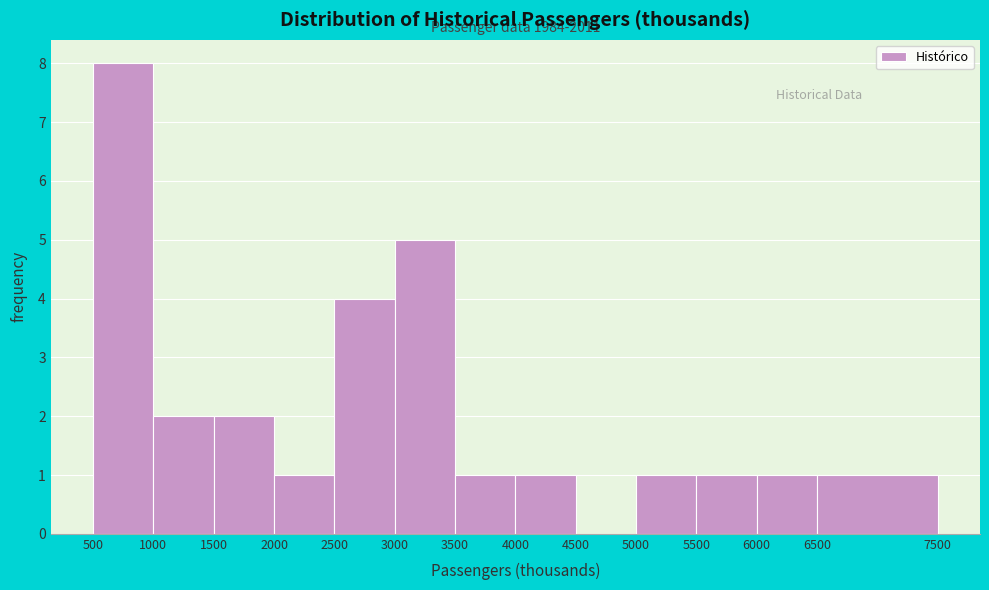

Over which range of the x-axis is the bar tallest?

500 to 1000